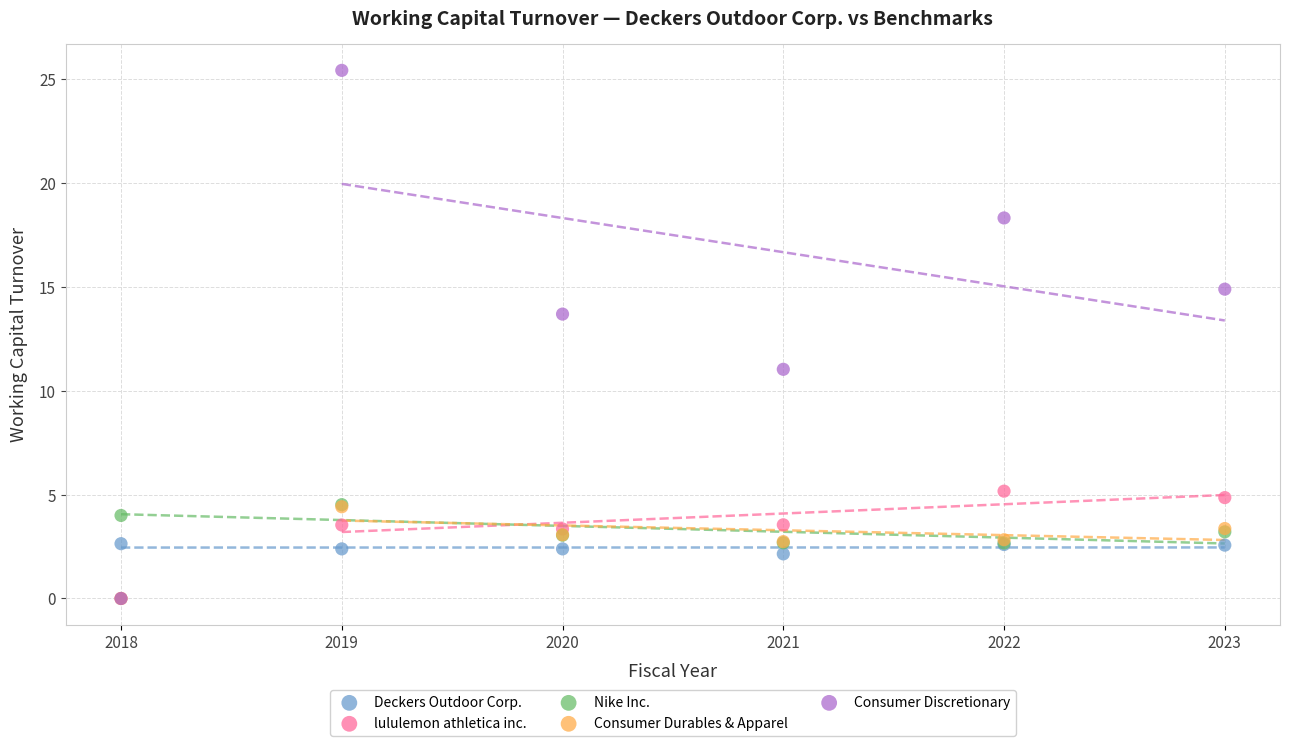

Across all series, what Y value is closest to 12?

11.0